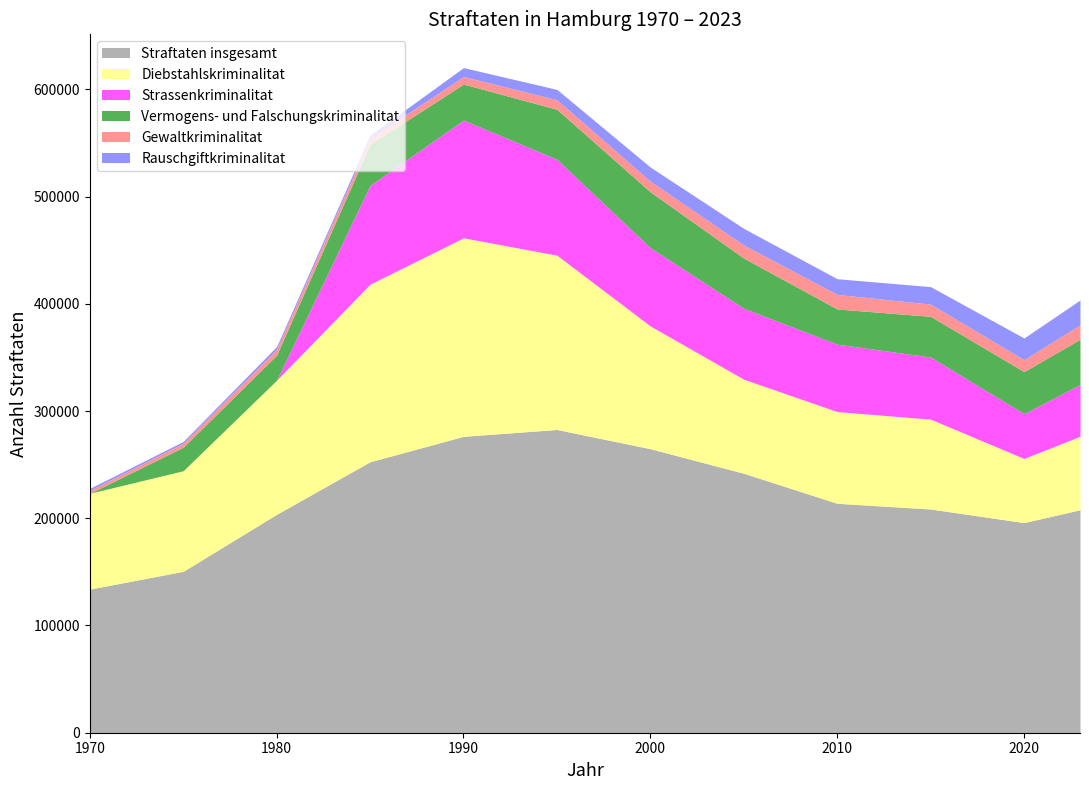

How many interior local peaks does the Vermogens- und Falschungskriminalitat series have?

2